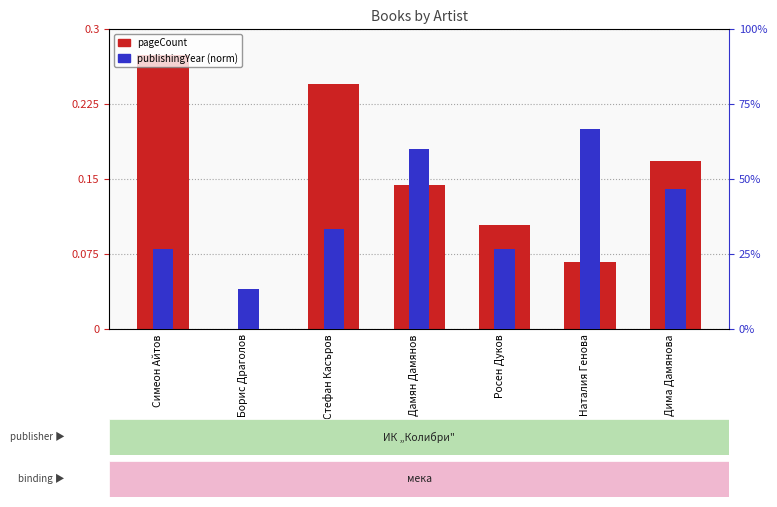

What are all the series names shown in the legend?

pageCount, publishingYear (norm)